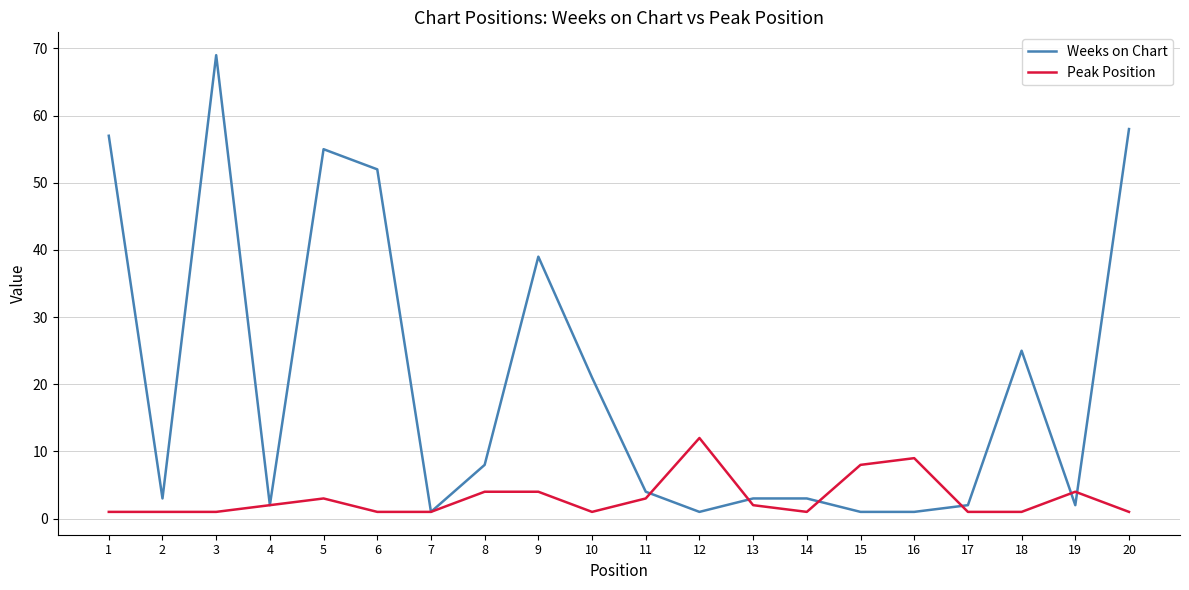

After their last crossing, which series has the higher values: Weeks on Chart or Peak Position?

Weeks on Chart